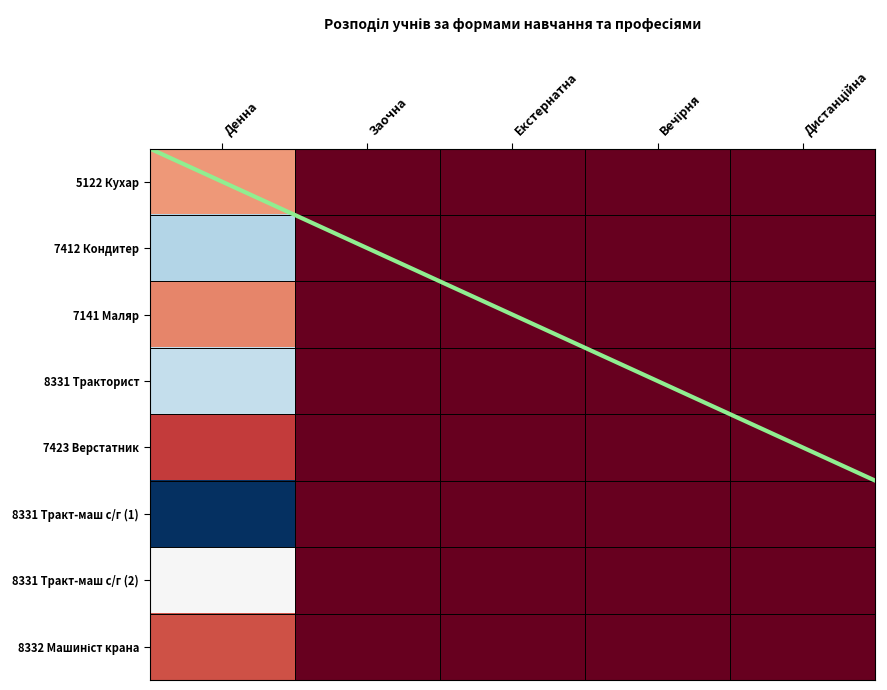

Is it true that 8331 Тракт-маш с/г (1) equals -11 at Екстернатна?

False